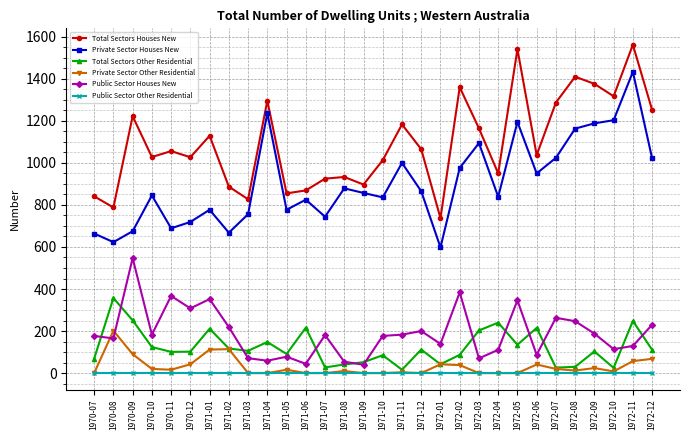

At which category does Total Sectors Houses New reach its first local valley?

1970-08